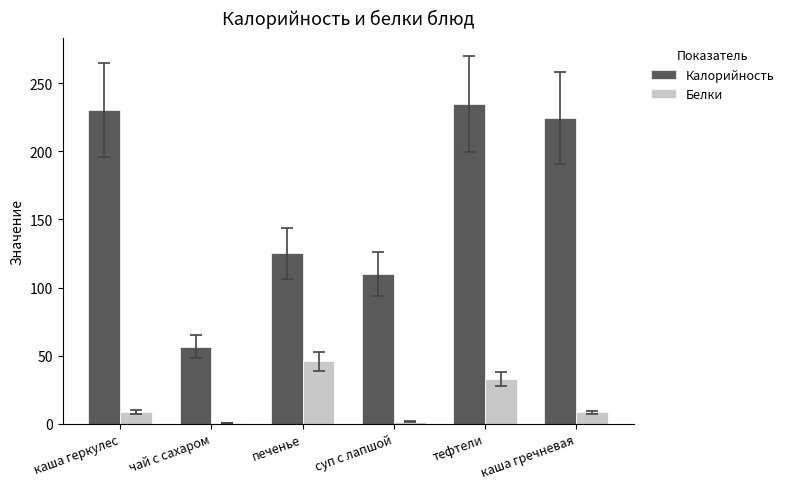

What is the difference between the Белки values at суп с лапшой and тефтели?

31.4